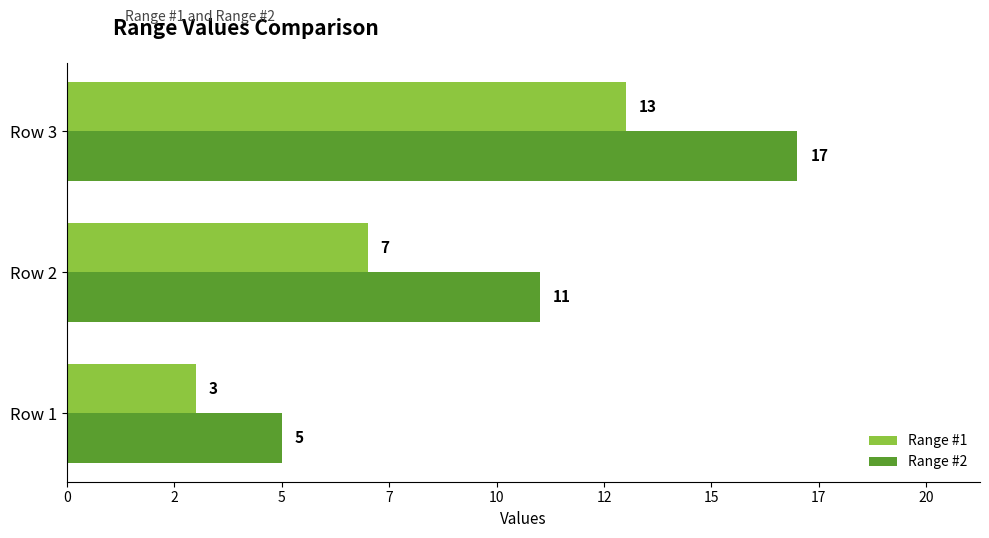

What are all the series names shown in the legend?

Range #1, Range #2